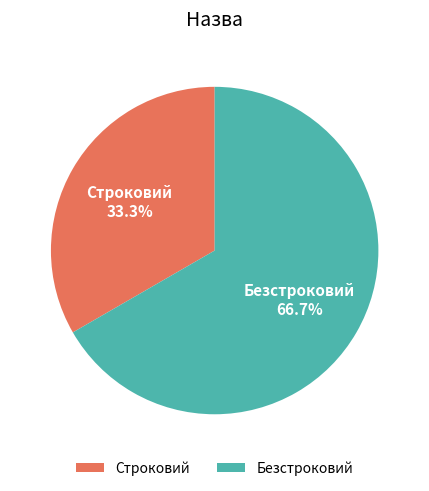

Which category has the biggest portion of the pie?

Безстроковий